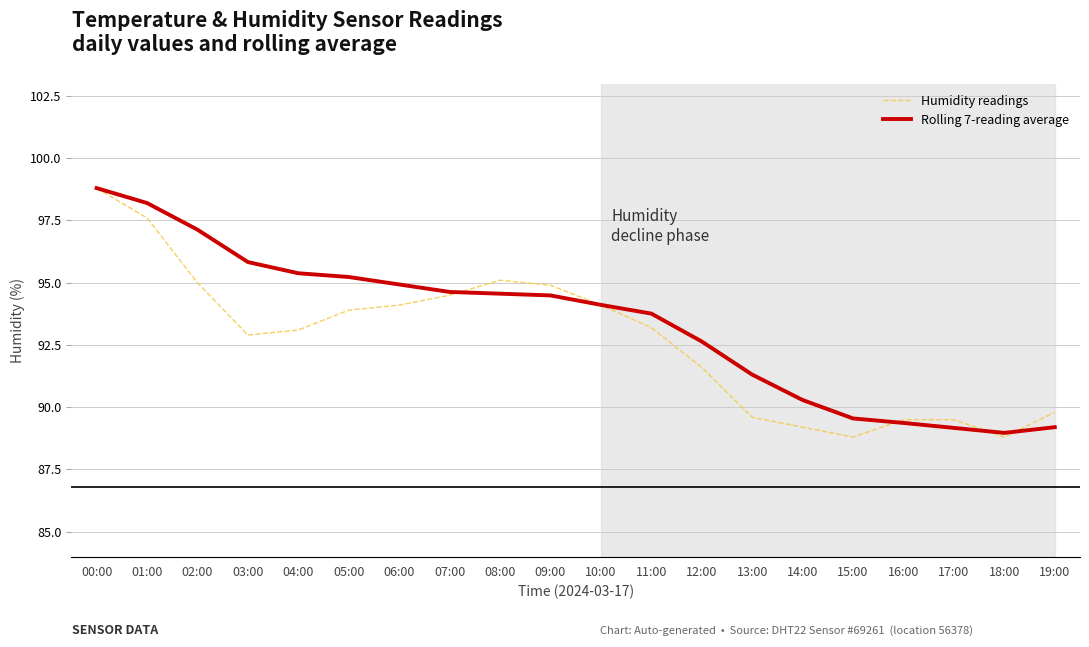

At which label does Rolling 7-reading average reach its peak?

00:00